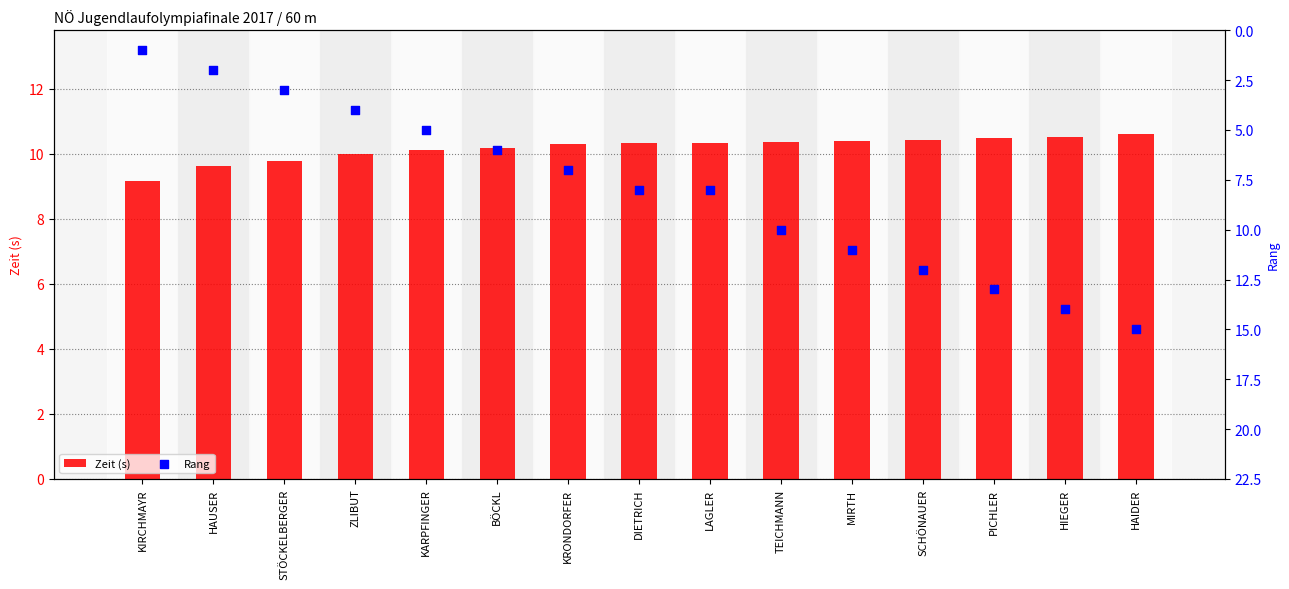

At which category is the sum across all series the highest?

HAIDER